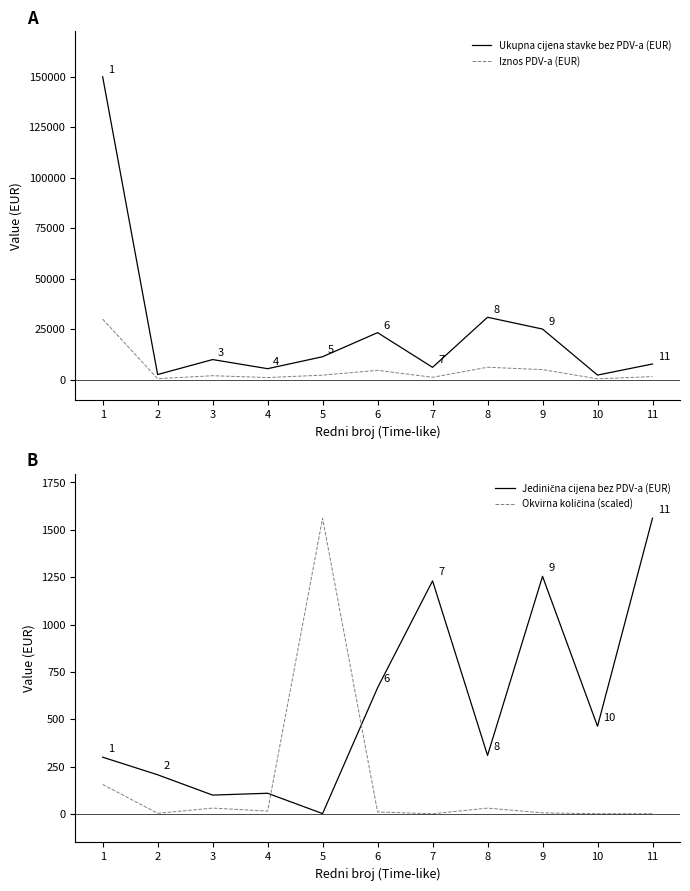

Is this an area chart (filled region under the line)?

No